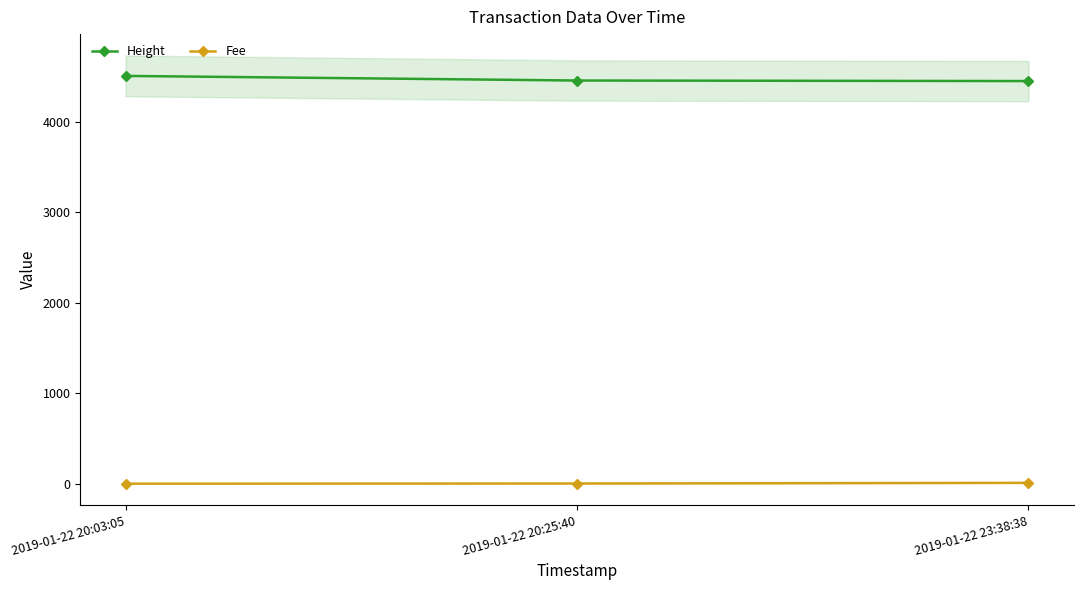

How many Height values are between 4451 and 4508?

3